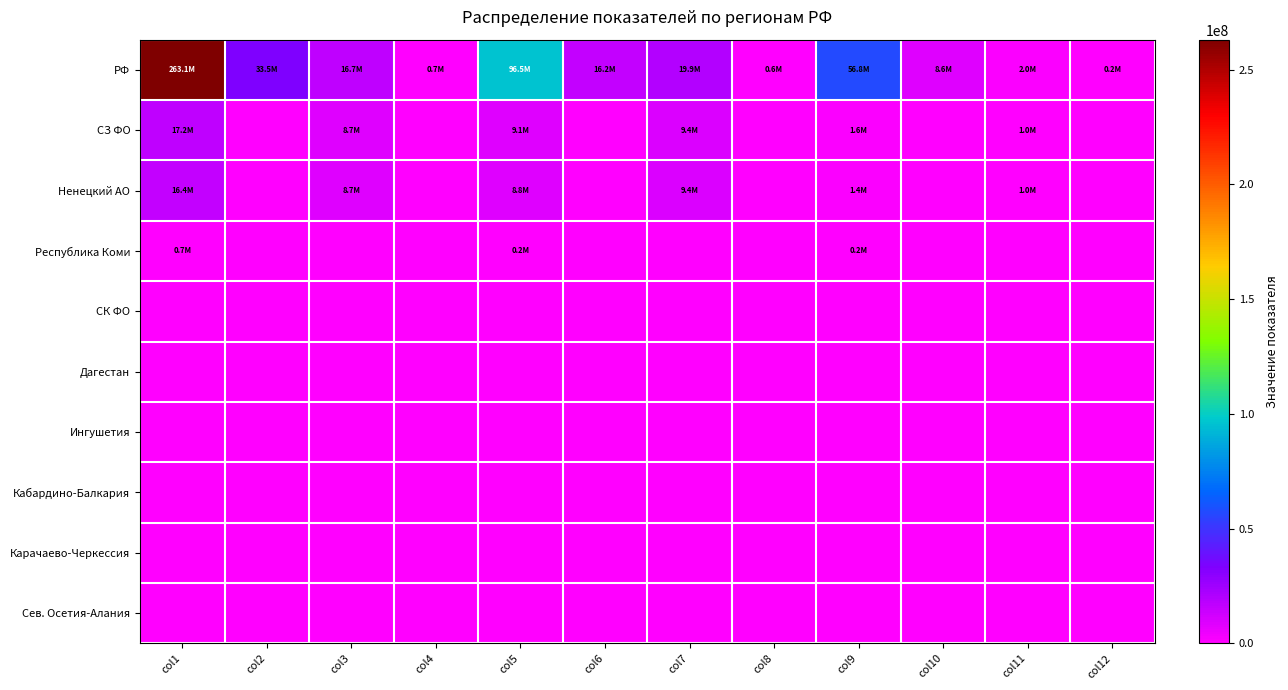

List the series in order of their peak value, lowest first.

СК ФО, Дагестан, Ингушетия, Кабардино-Балкария, Карачаево-Черкессия, Сев. Осетия-Алания, Республика Коми, Ненецкий АО, СЗ ФО, РФ